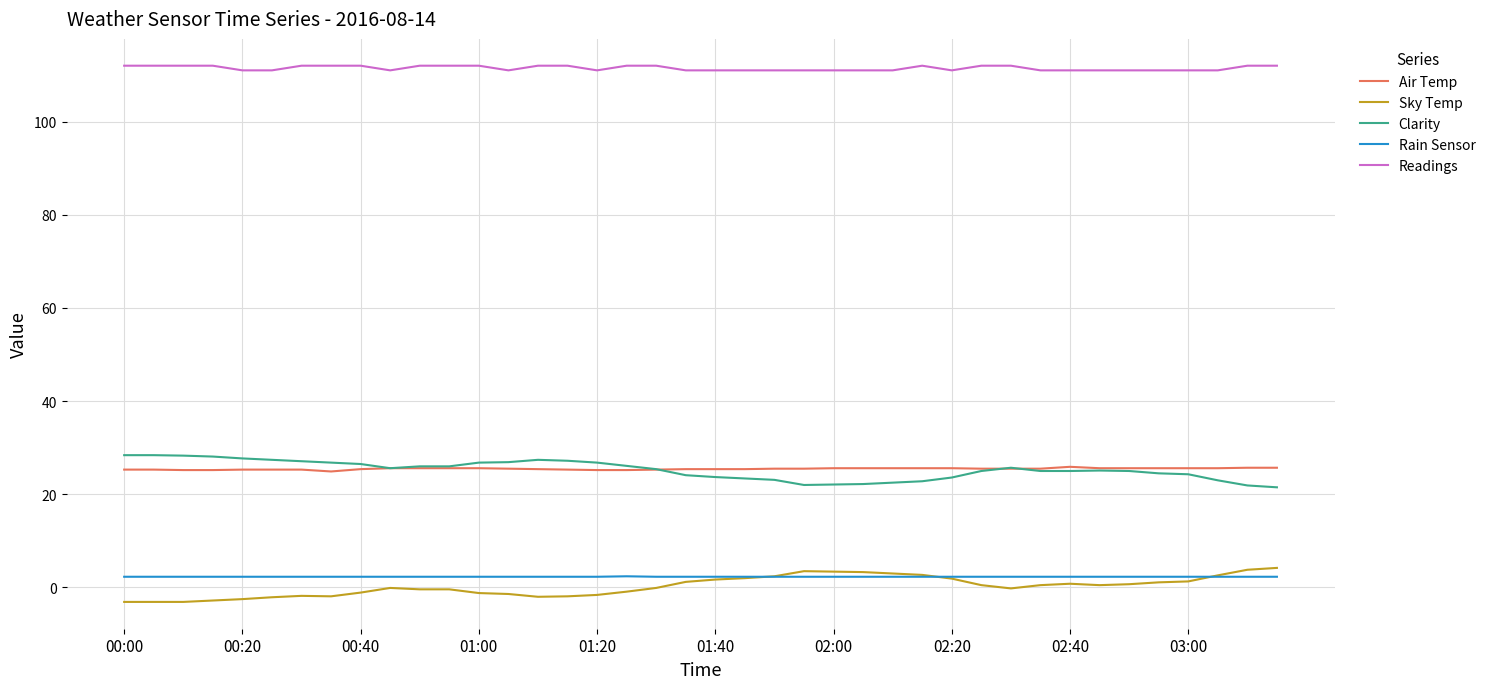

Which series has the largest total across all categories?

Readings